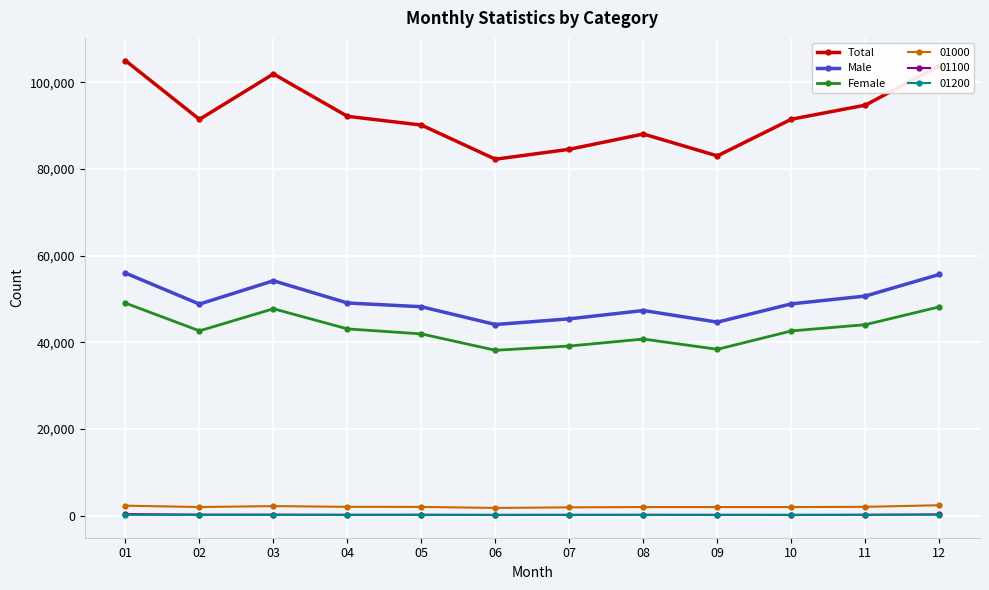

What is the average value of the Male series?

49399